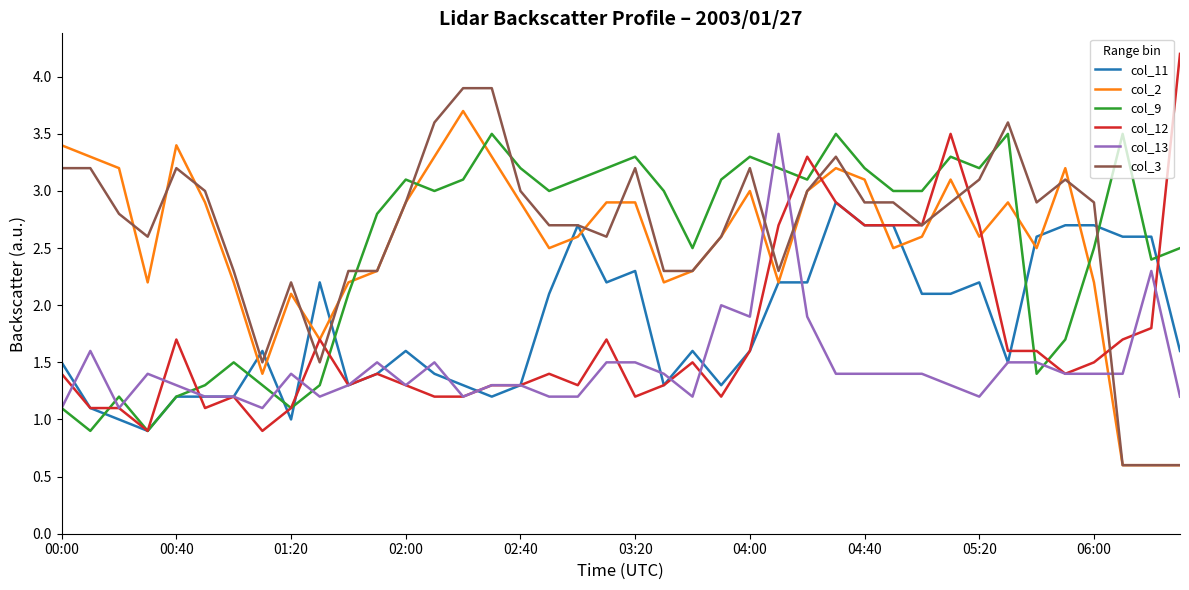

Reading left to right, extract all data points from this chart.

col_11: 1.5	1.1	1.0	0.9	1.2	1.2	1.2	1.6	1.0	2.2	1.3	1.4	1.6	1.4	1.3	1.2	1.3	2.1	2.7	2.2	2.3	1.3	1.6	1.3	1.6	2.2	2.2	2.9	2.7	2.7	2.1	2.1	2.2	1.5	2.6	2.7	2.7	2.6	2.6	1.6
col_2: 3.4	3.3	3.2	2.2	3.4	2.9	2.2	1.4	2.1	1.7	2.2	2.3	2.9	3.3	3.7	3.3	2.9	2.5	2.6	2.9	2.9	2.2	2.3	2.6	3.0	2.2	3.0	3.2	3.1	2.5	2.6	3.1	2.6	2.9	2.5	3.2	2.2	0.6	0.6	0.6
col_9: 1.1	0.9	1.2	0.9	1.2	1.3	1.5	1.3	1.1	1.3	2.1	2.8	3.1	3.0	3.1	3.5	3.2	3.0	3.1	3.2	3.3	3.0	2.5	3.1	3.3	3.2	3.1	3.5	3.2	3.0	3.0	3.3	3.2	3.5	1.4	1.7	2.5	3.5	2.4	2.5
col_12: 1.4	1.1	1.1	0.9	1.7	1.1	1.2	0.9	1.1	1.7	1.3	1.4	1.3	1.2	1.2	1.3	1.3	1.4	1.3	1.7	1.2	1.3	1.5	1.2	1.6	2.7	3.3	2.9	2.7	2.7	2.7	3.5	2.7	1.6	1.6	1.4	1.5	1.7	1.8	4.2
col_13: 1.1	1.6	1.1	1.4	1.3	1.2	1.2	1.1	1.4	1.2	1.3	1.5	1.3	1.5	1.2	1.3	1.3	1.2	1.2	1.5	1.5	1.4	1.2	2.0	1.9	3.5	1.9	1.4	1.4	1.4	1.4	1.3	1.2	1.5	1.5	1.4	1.4	1.4	2.3	1.2
col_3: 3.2	3.2	2.8	2.6	3.2	3.0	2.3	1.5	2.2	1.5	2.3	2.3	2.9	3.6	3.9	3.9	3.0	2.7	2.7	2.6	3.2	2.3	2.3	2.6	3.2	2.3	3.0	3.3	2.9	2.9	2.7	2.9	3.1	3.6	2.9	3.1	2.9	0.6	0.6	0.6